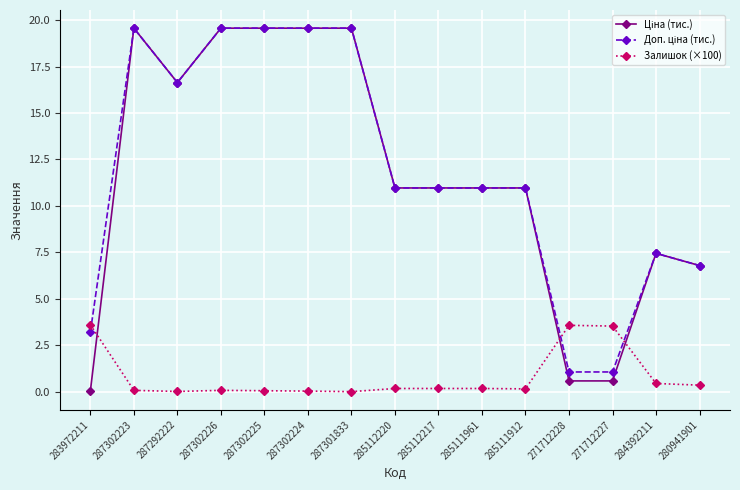

What is the label of the 12th point from the right?

287302226